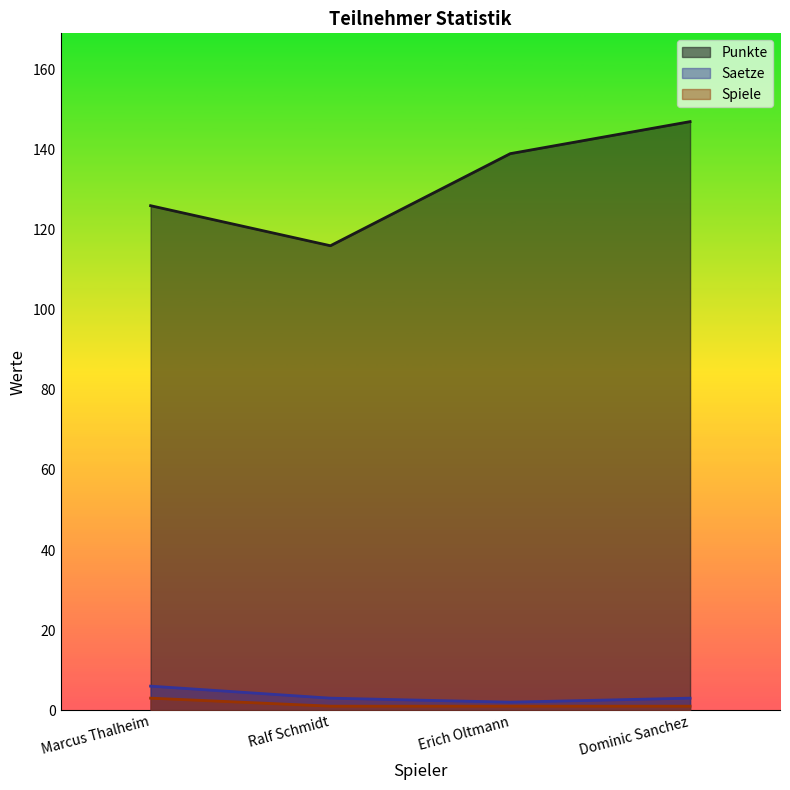

Which category has the lowest value in the Saetze series?

Erich Oltmann